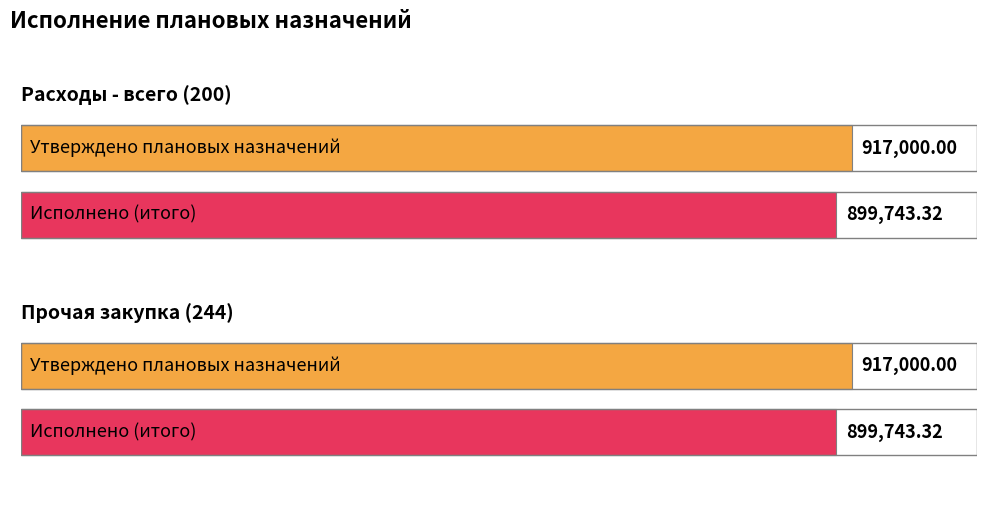

Which series has the largest total across all categories?

Утверждено плановых назначений